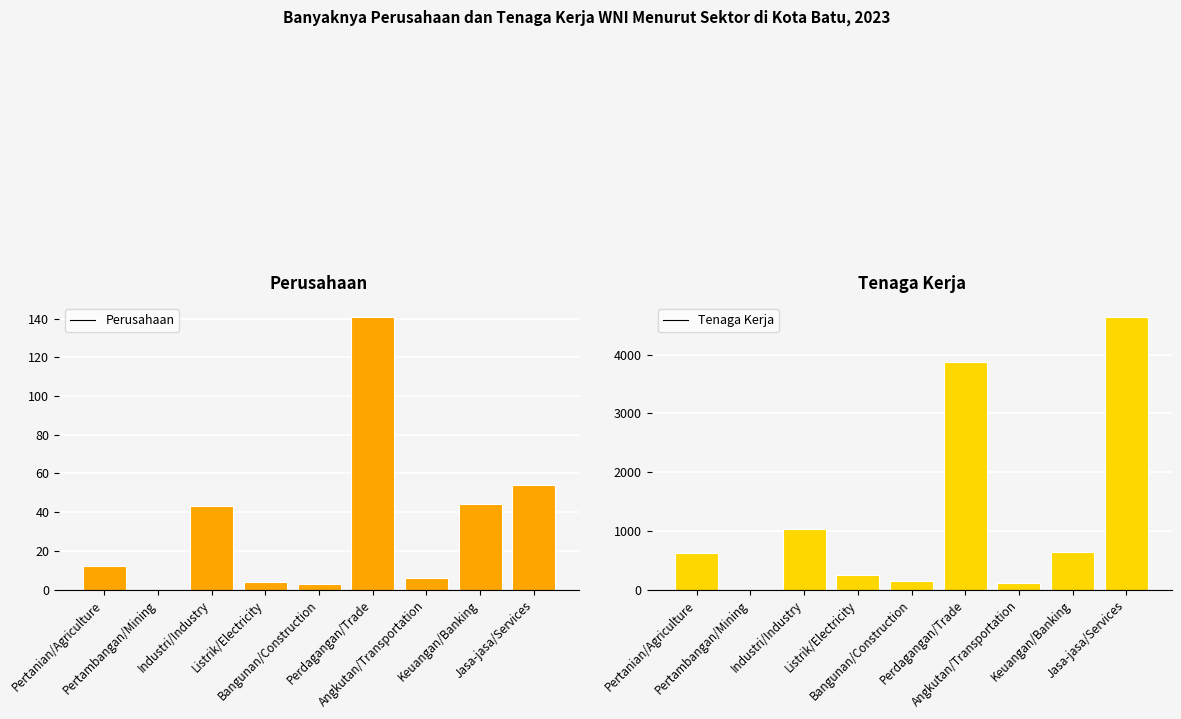

What is the sum of the Tenaga Kerja values at Pertambangan/Mining and Keuangan/Banking?

646